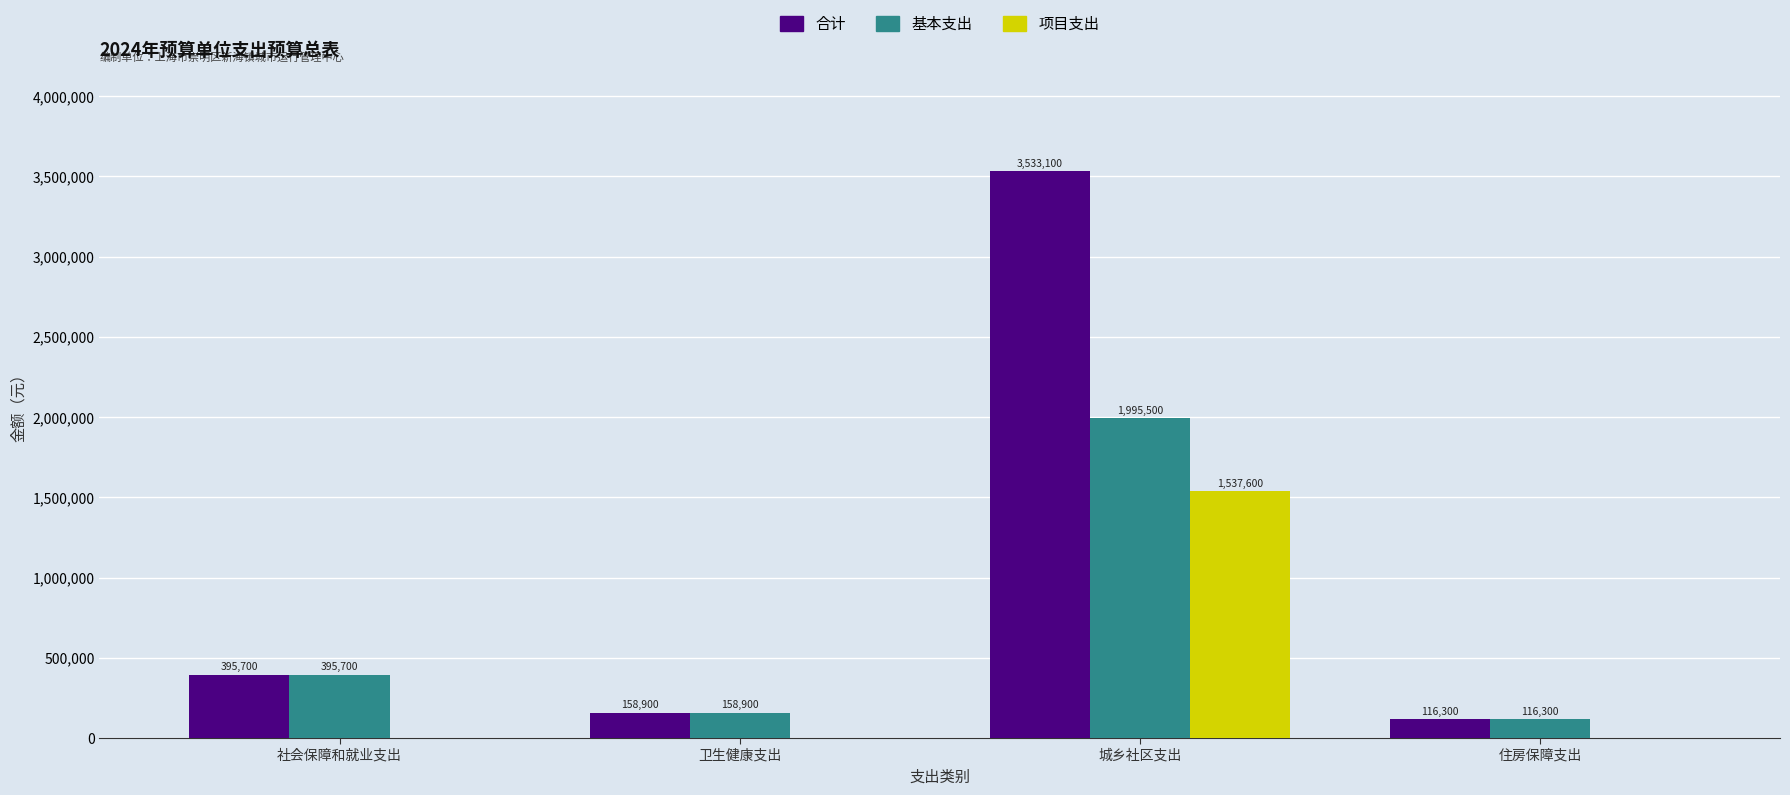

The 项目支出 series shows 0 at 社会保障和就业支出. True or false?

True